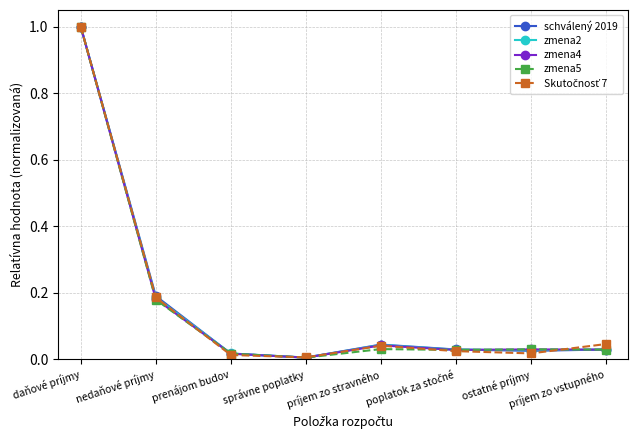

What is the label of the 5th point from the left?

príjem zo stravného